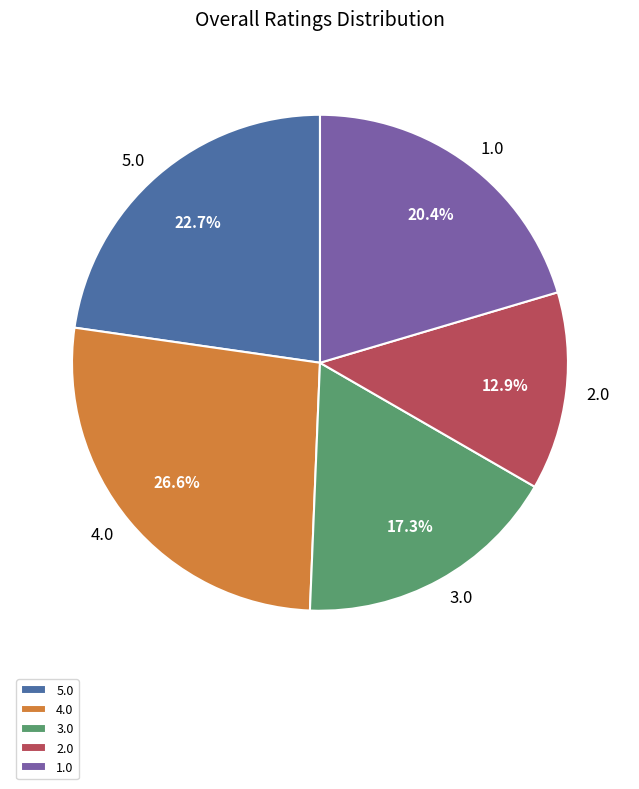

What is the smallest slice in the pie chart?

2.0